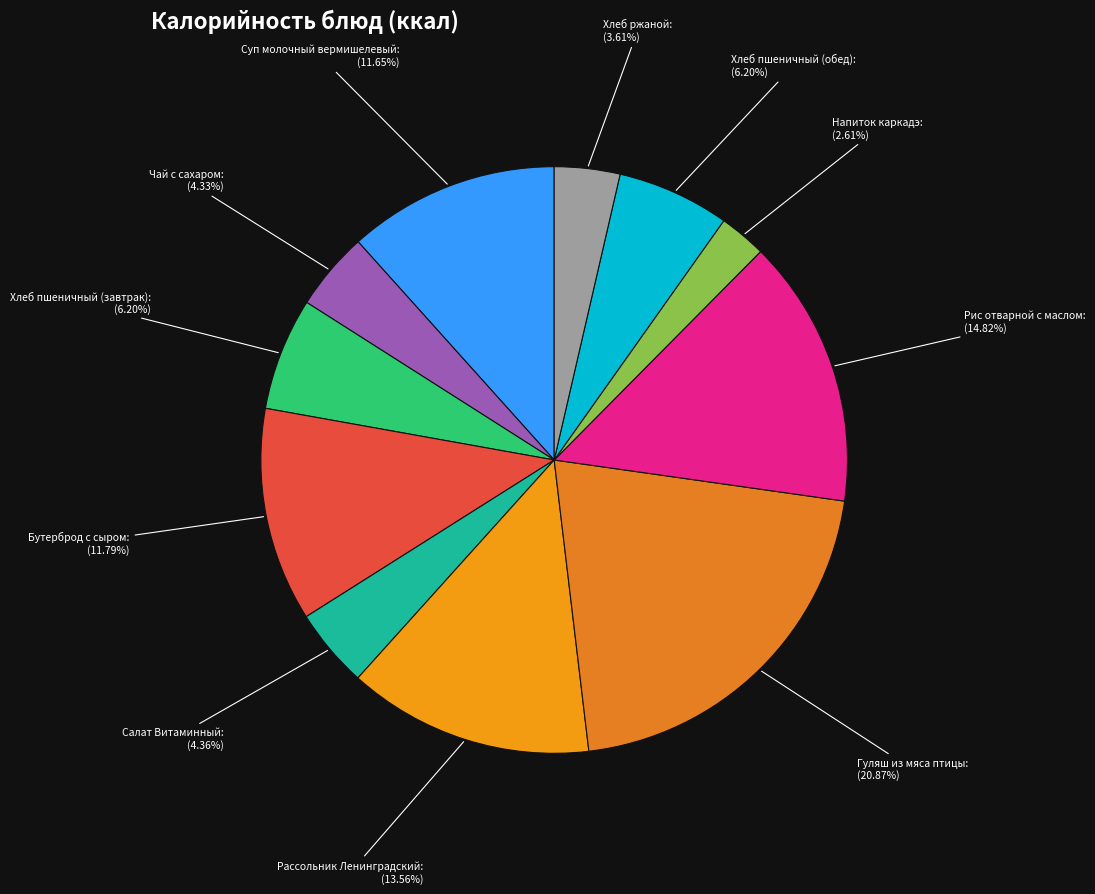

Combined, what portion of the pie is Рис отварной с маслом and Хлеб пшеничный (обед)?

21.0%